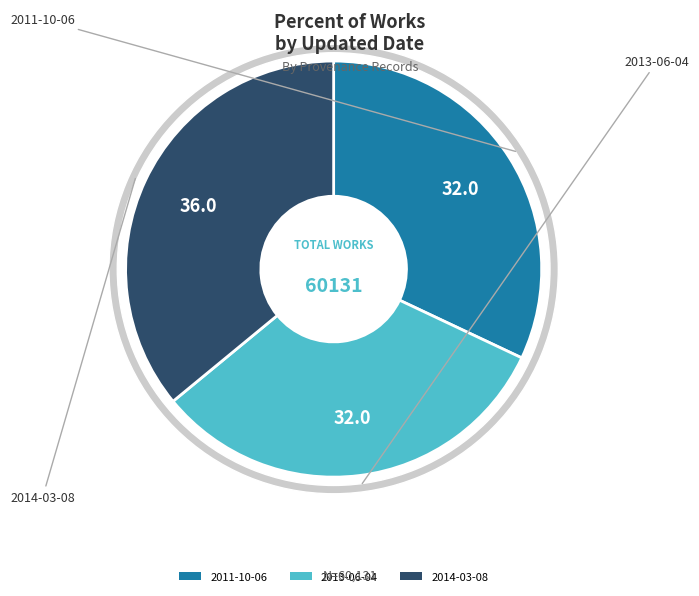

Do 2014-03-08 and 2013-06-04 together represent more than half of the pie?

Yes